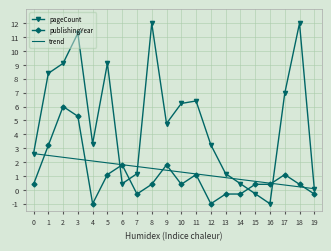

Which category has the lowest value in the trend series?

19